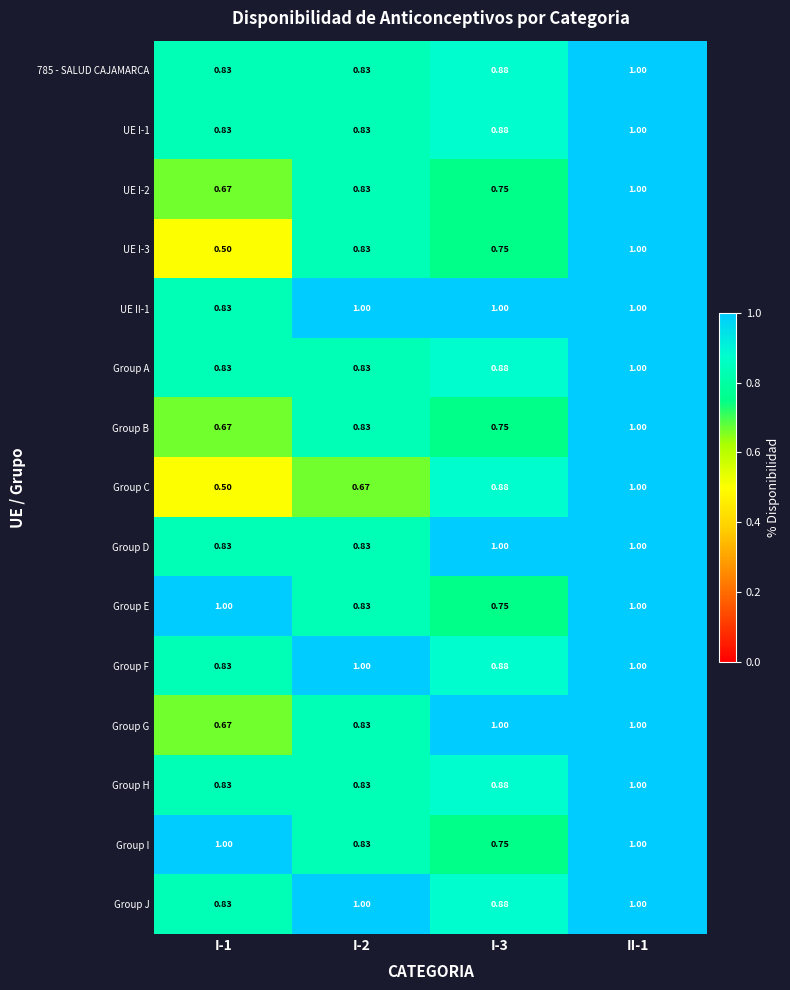

Which series changed the most between I-2 and I-3?

Group C